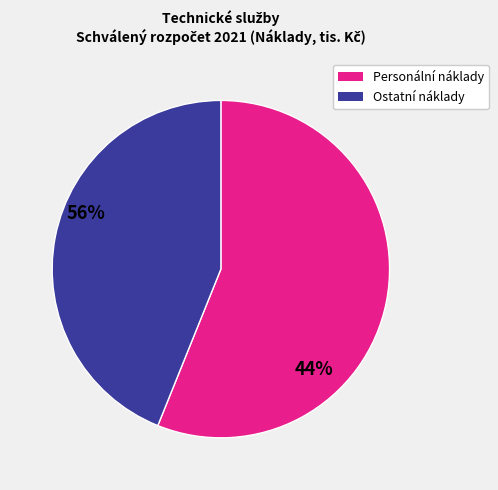

Is there any slice that represents more than half of the pie?

Yes